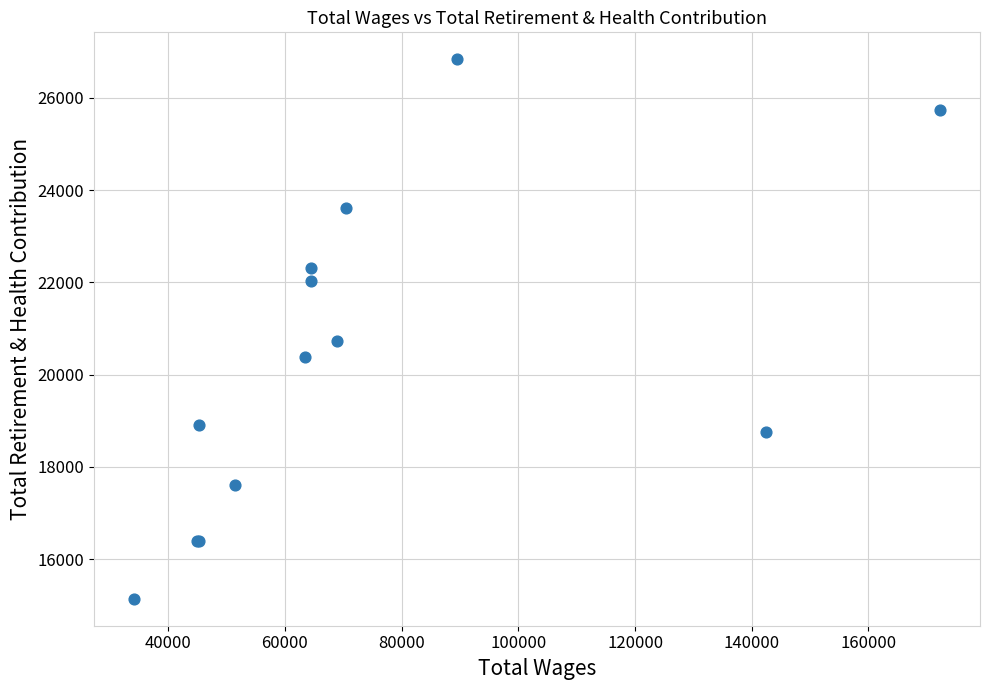

What Y value in the scatter plot is closest to 20989?

20724